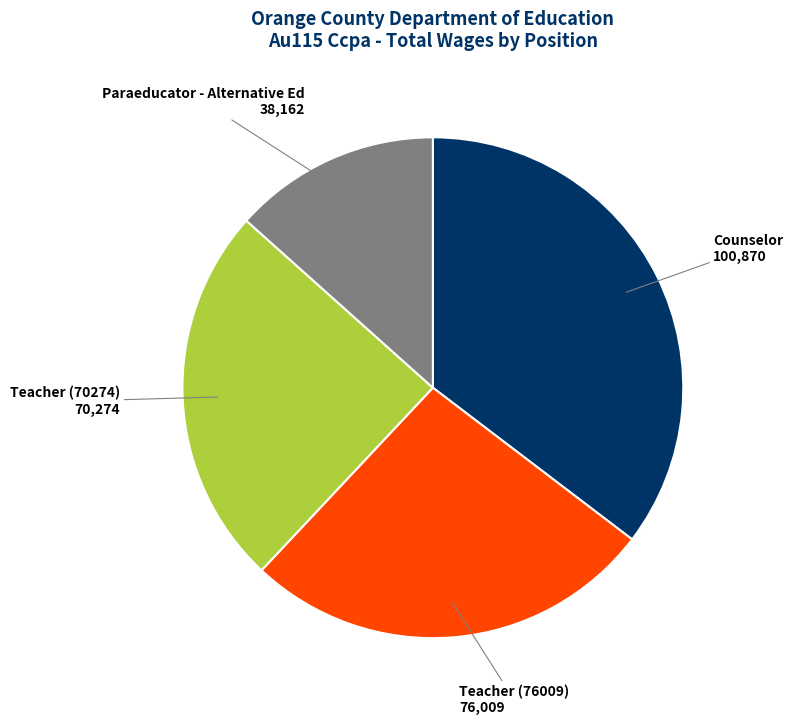

Do Paraeducator - Alternative Ed and Teacher (76009) together represent more than half of the pie?

No